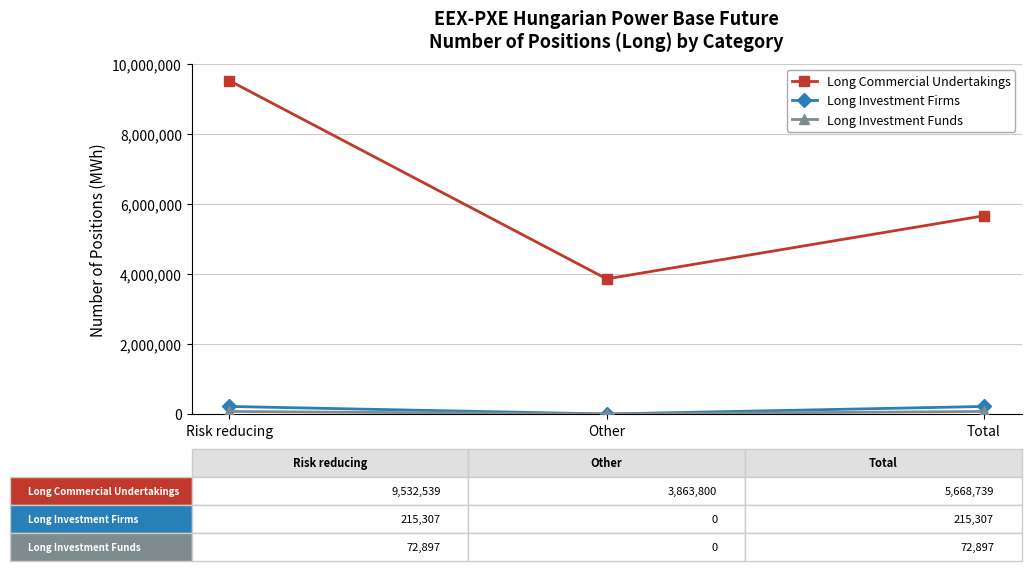

Which category has the highest value in the Long Commercial Undertakings series?

Risk reducing